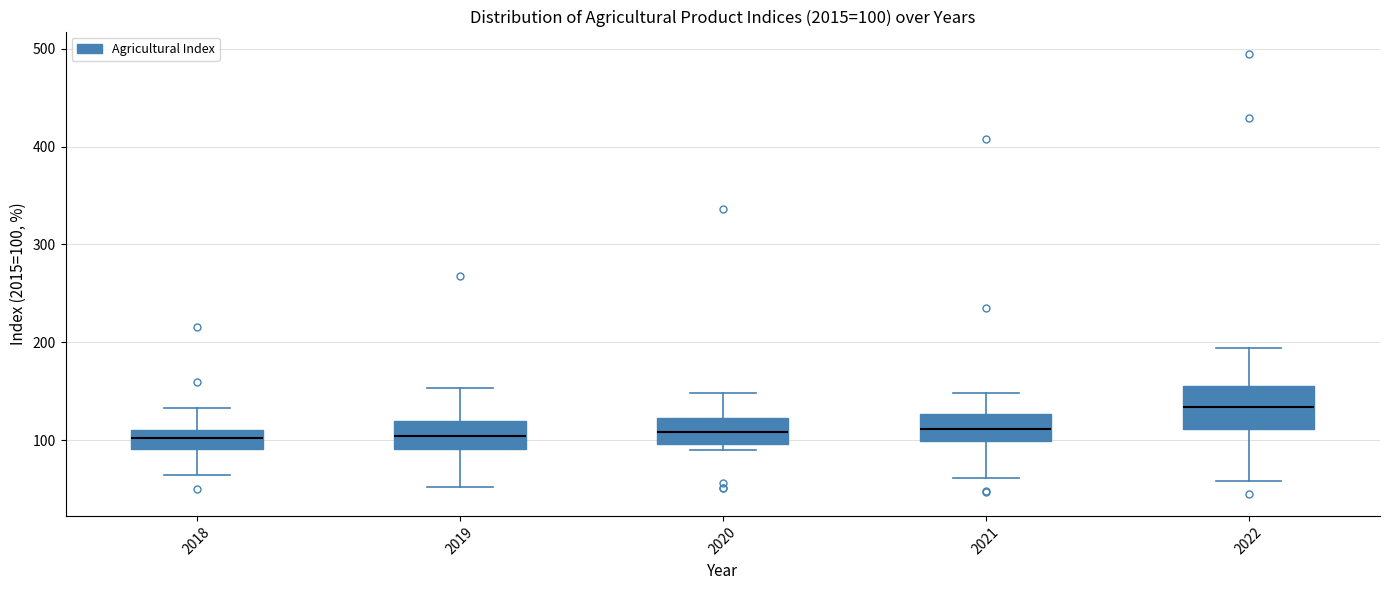

Which box is the tallest, from its lower edge to its upper edge?

2022